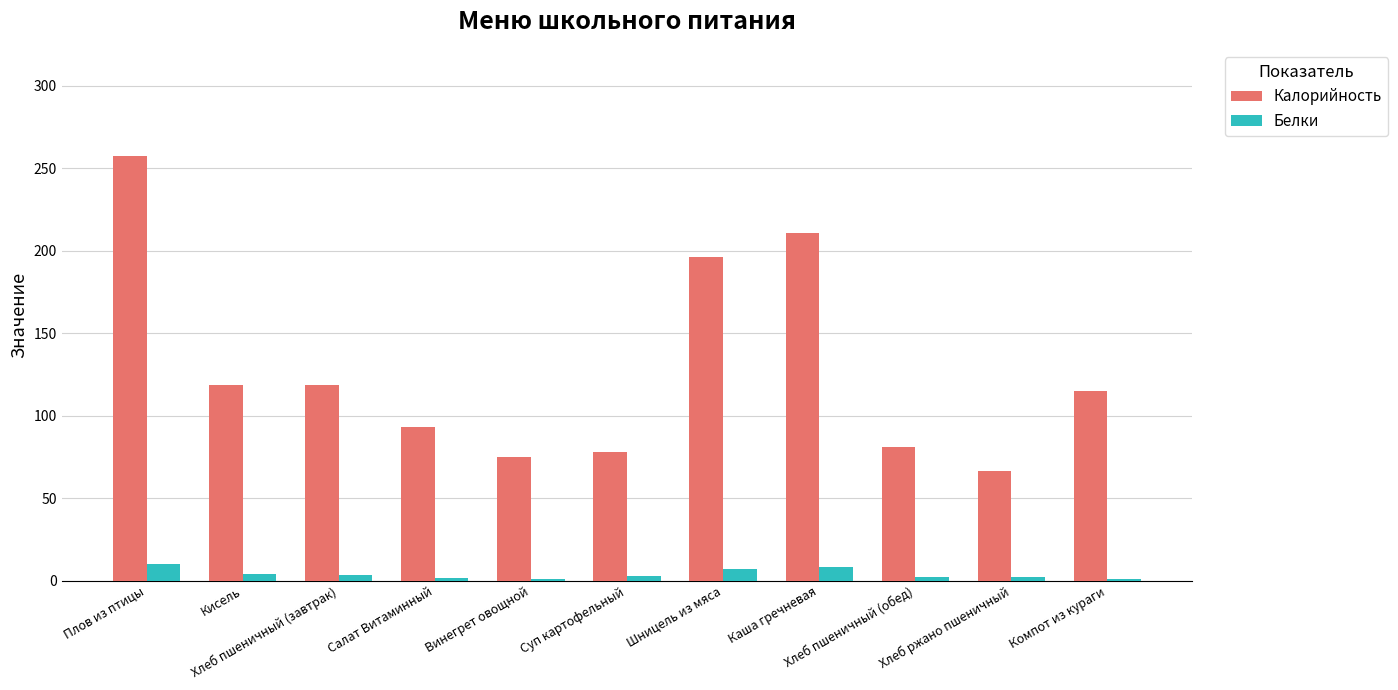

Which series has the largest total across all categories?

Калорийность